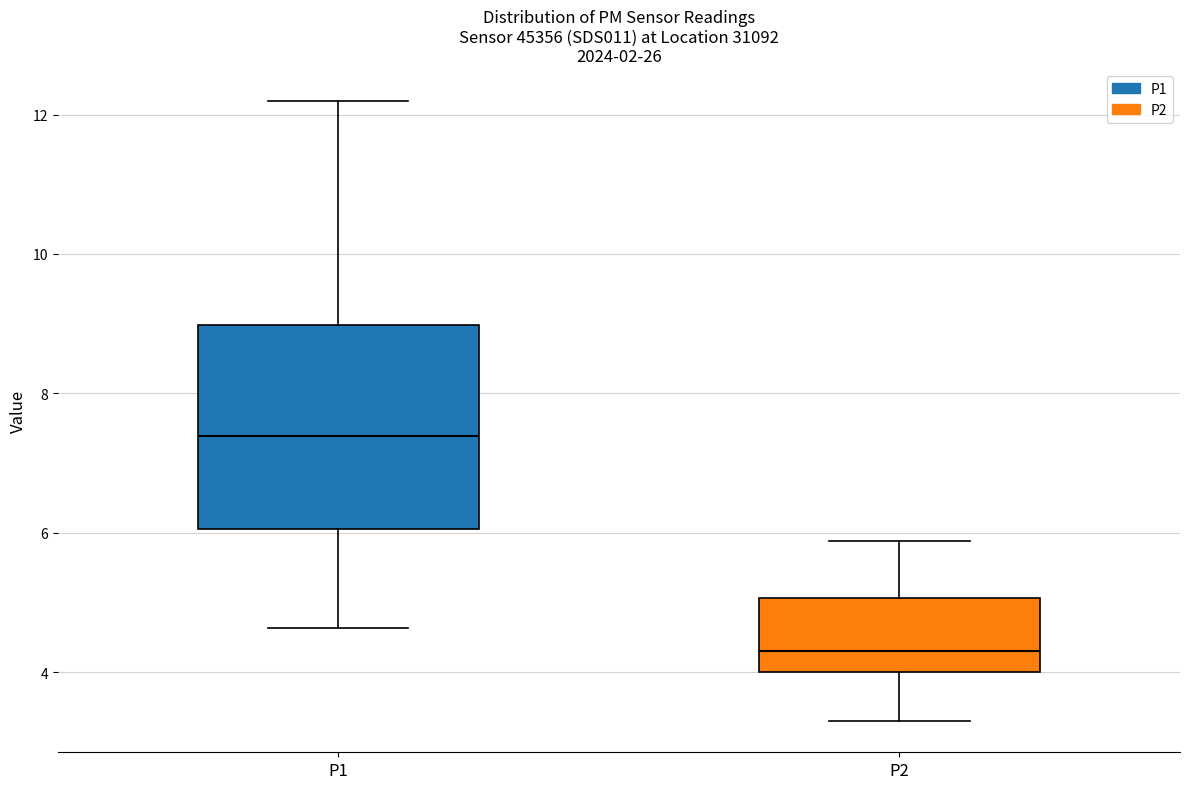

Where does the upper whisker of the box for P1 end on the y-axis? The values are not printed on the chart, so give them approximately, as read against the axis.

12.2